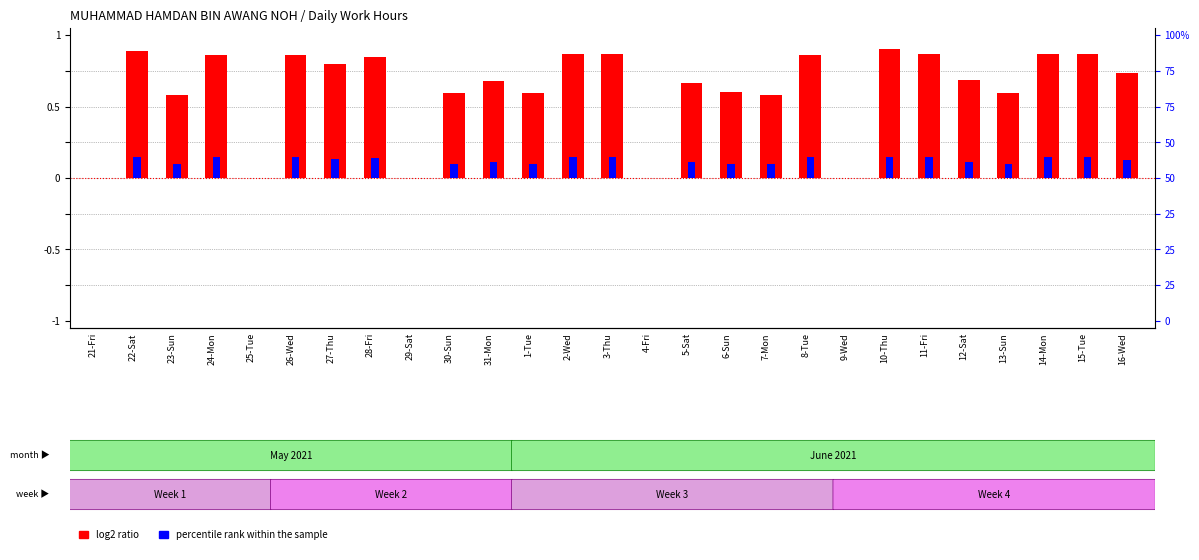

Is it true that log2 ratio equals 0.4 at 24-Mon?

False